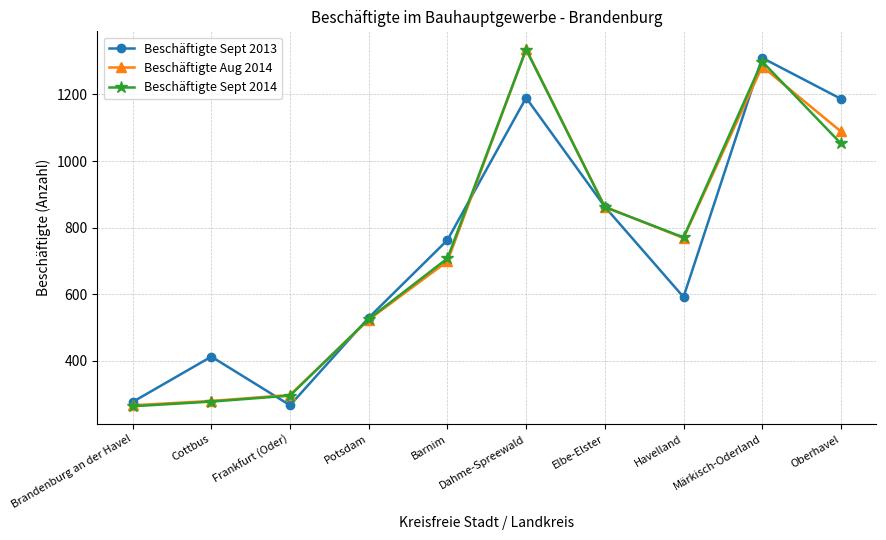

At how many categories does at least one series exceed 576?

6